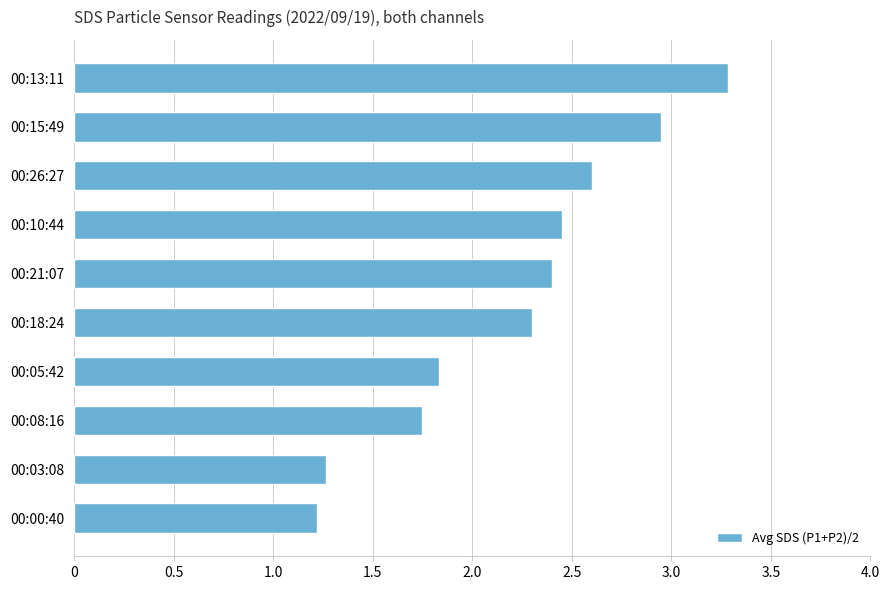

Rank the categories by value from highest to lowest.

00:13:11, 00:15:49, 00:26:27, 00:10:44, 00:21:07, 00:18:24, 00:05:42, 00:08:16, 00:03:08, 00:00:40